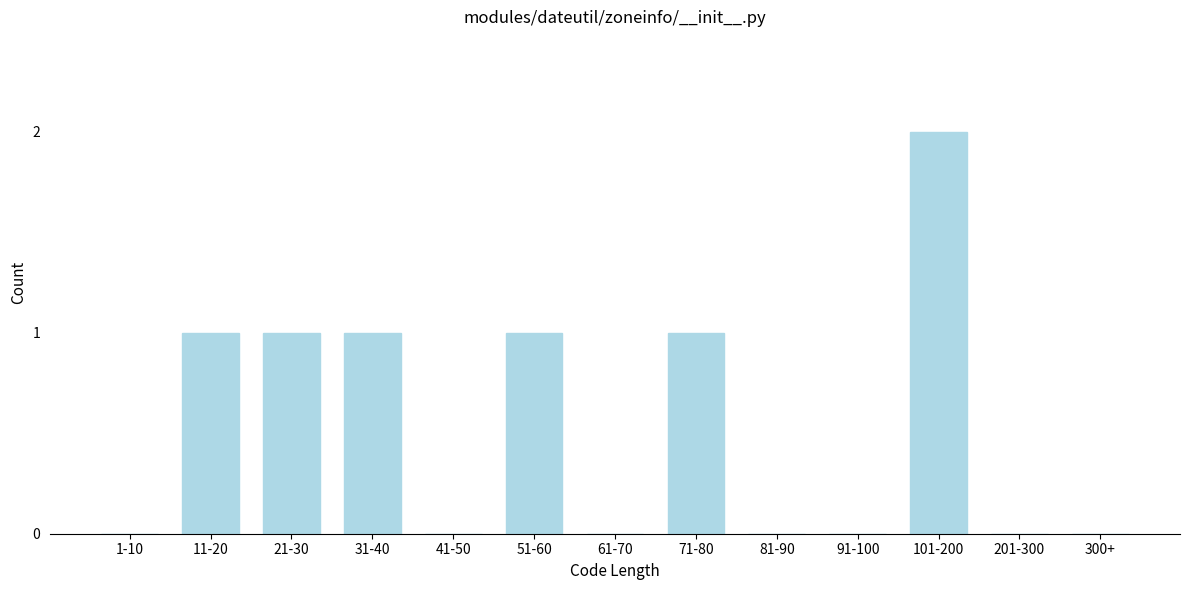

Reading left to right, transcribe all the data shown in this chart.

1-10=0	11-20=1	21-30=1	31-40=1	41-50=0	51-60=1	61-70=0	71-80=1	81-90=0	91-100=0	101-200=2	201-300=0	300+=0